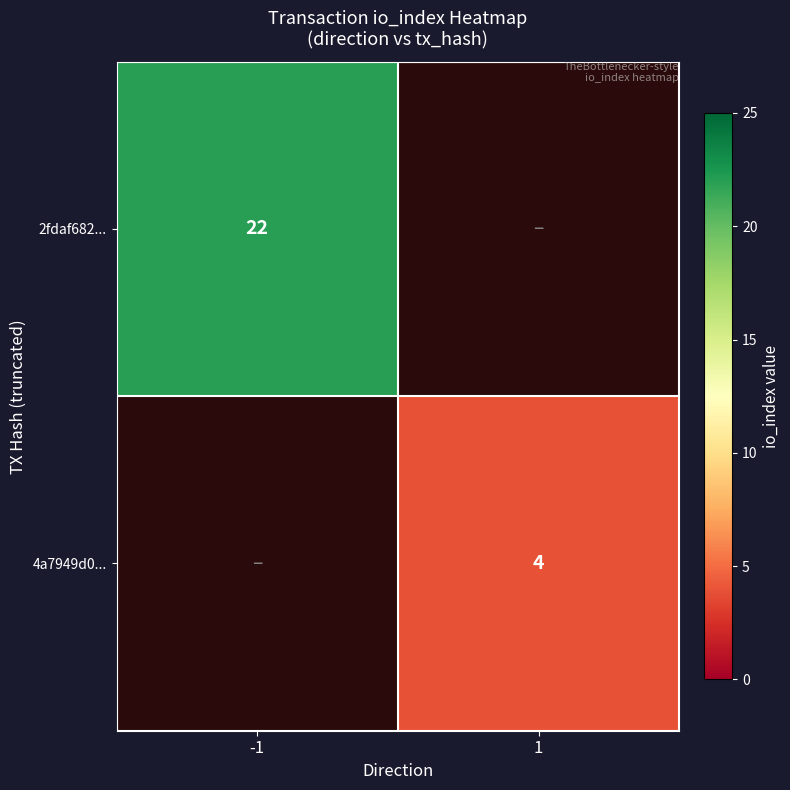

What is the smallest value displayed?

4.0